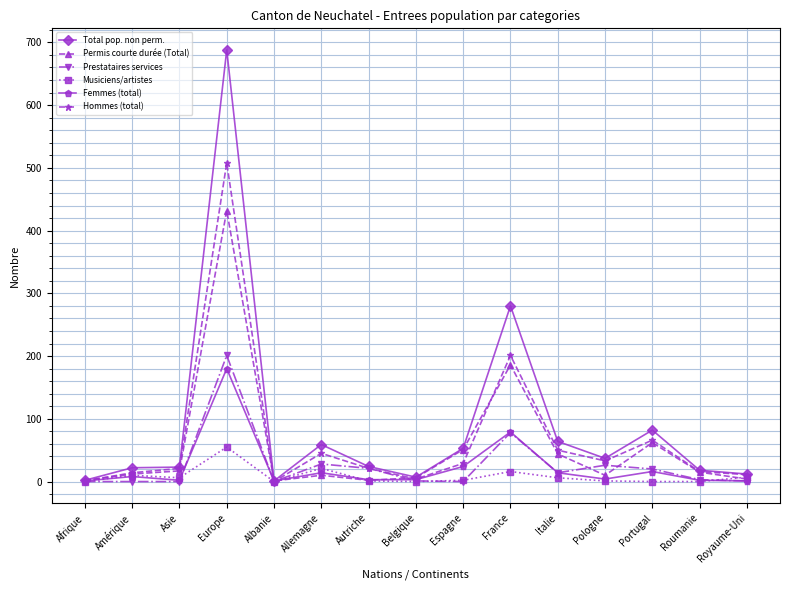

At which category is the sum across all series the highest?

Europe